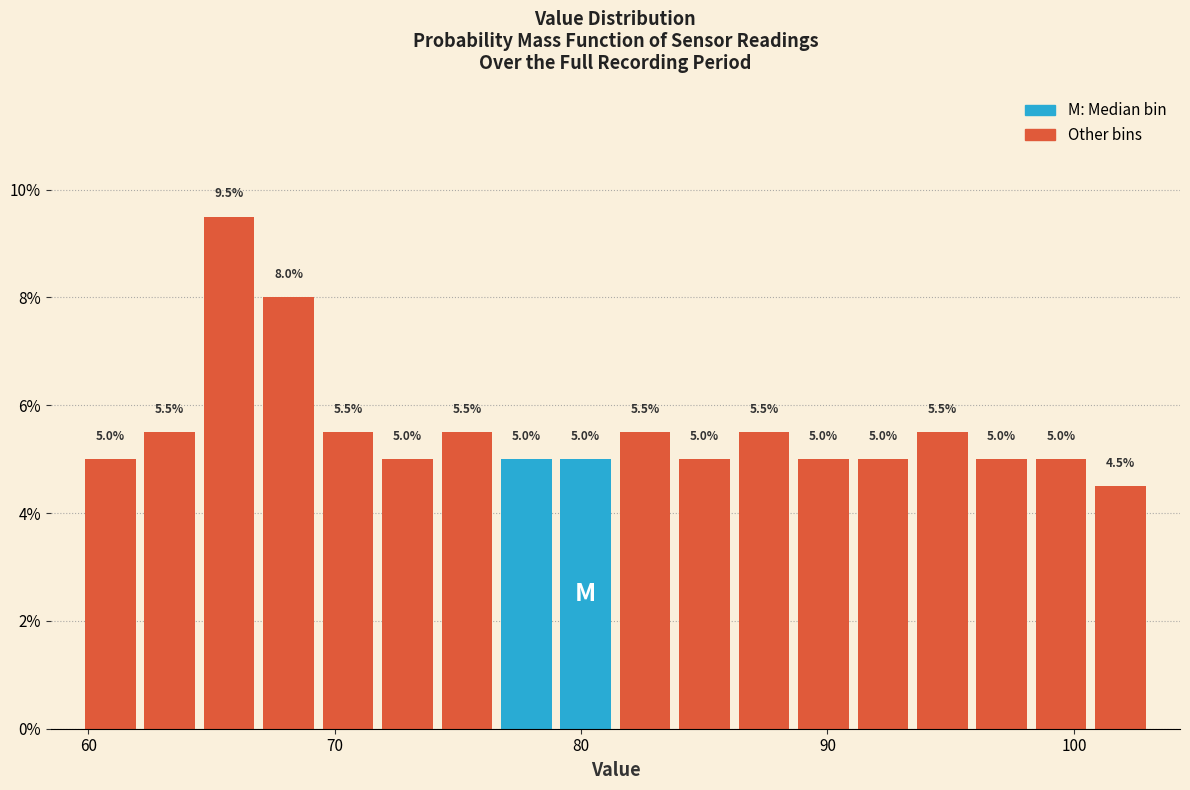

Read against the x-axis, roughly where is the centre of the tallest bar?

66